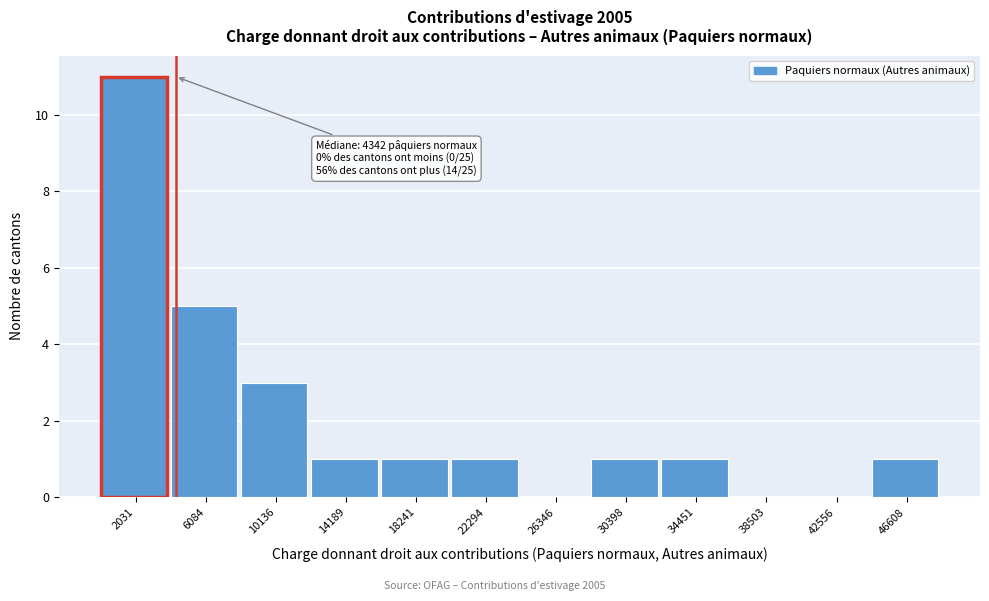

Which range on the x-axis has the tallest bar?

0 to 4000